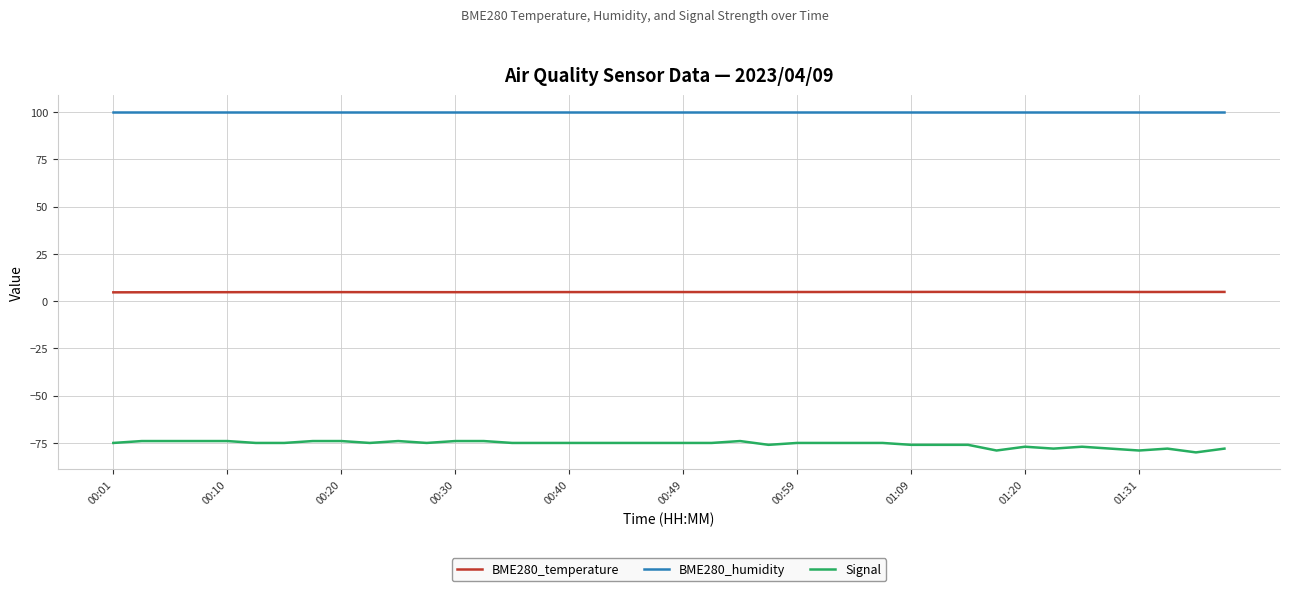

Which series has the largest range (max minus min)?

Signal